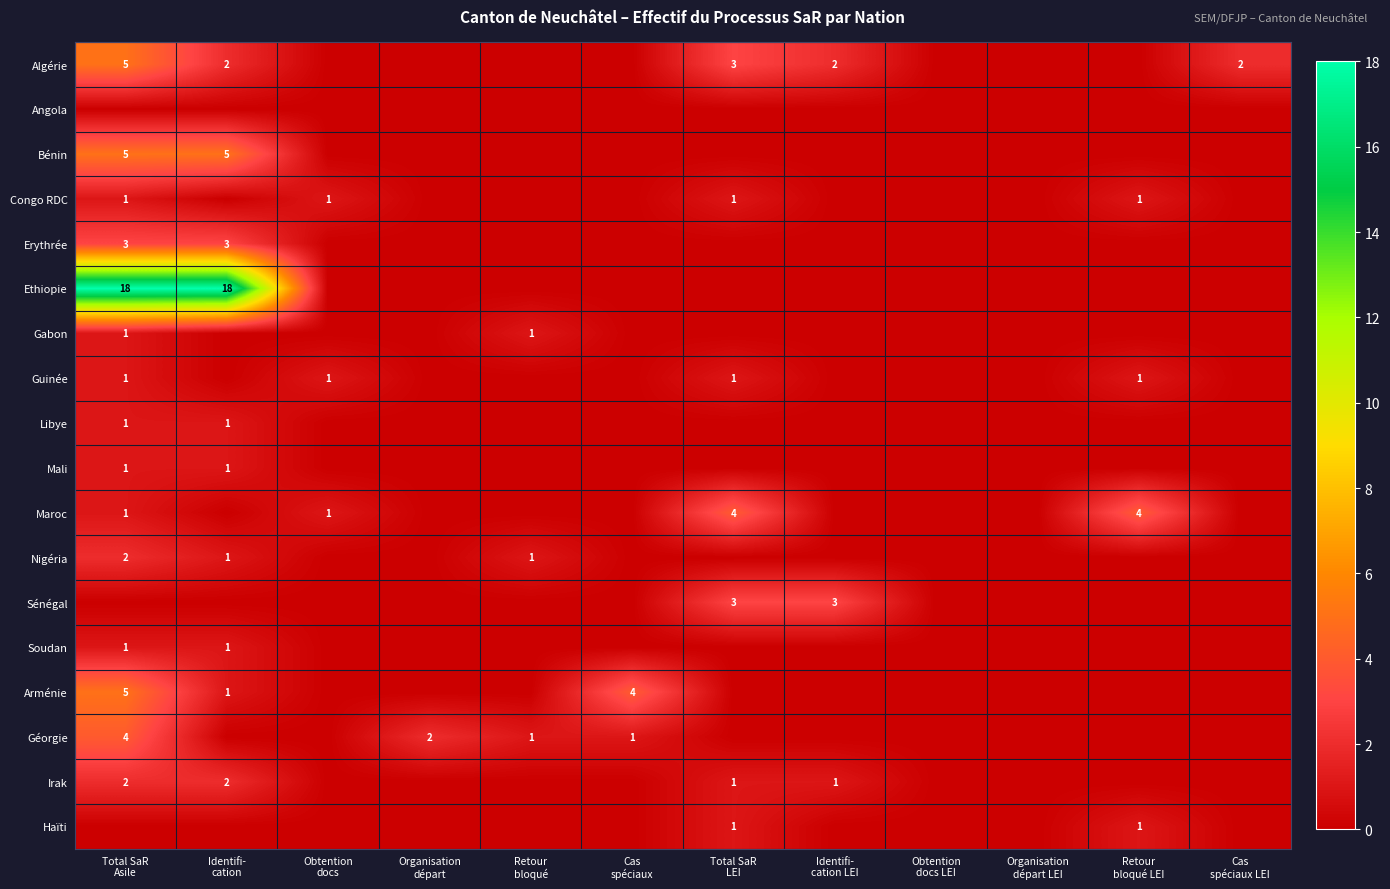

What value does the Erythrée series have at Identifi- cation?

3